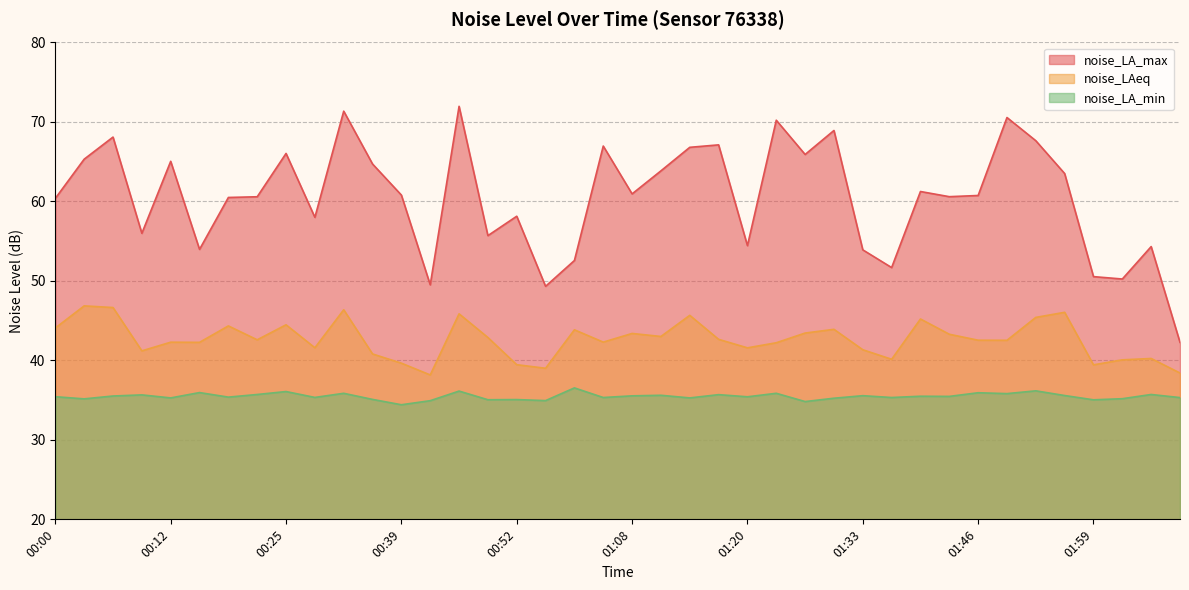

What is the value of the noise_LA_min point at the 36th from the left?

35.6